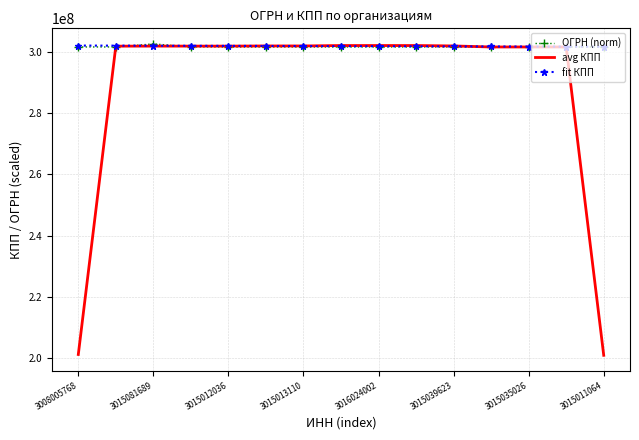

What is the maximum value for fit КПП?

301959667.7